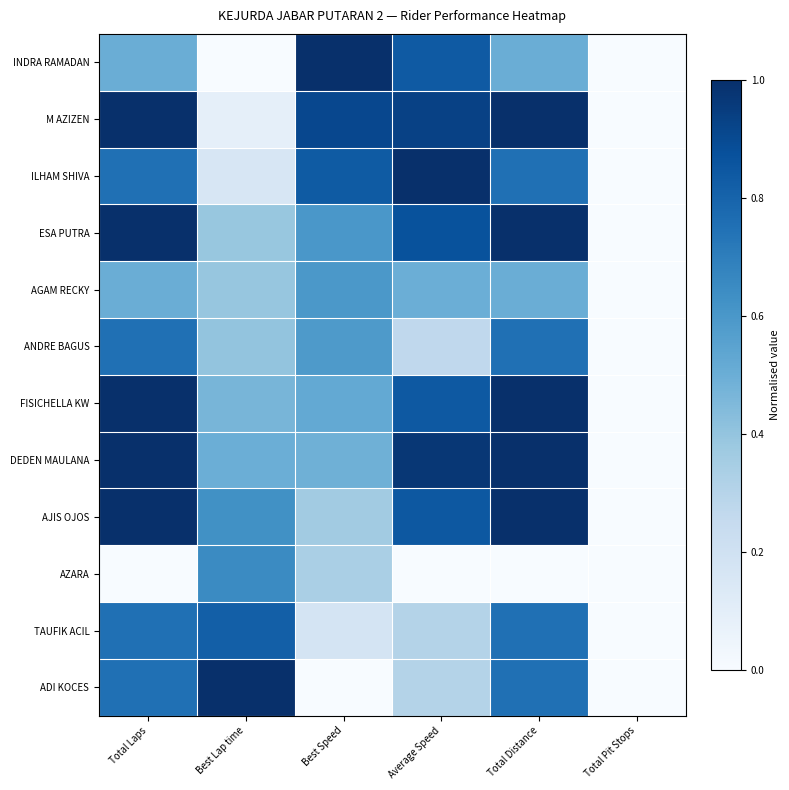

What is the total value across all series at Best Speed?

6.4